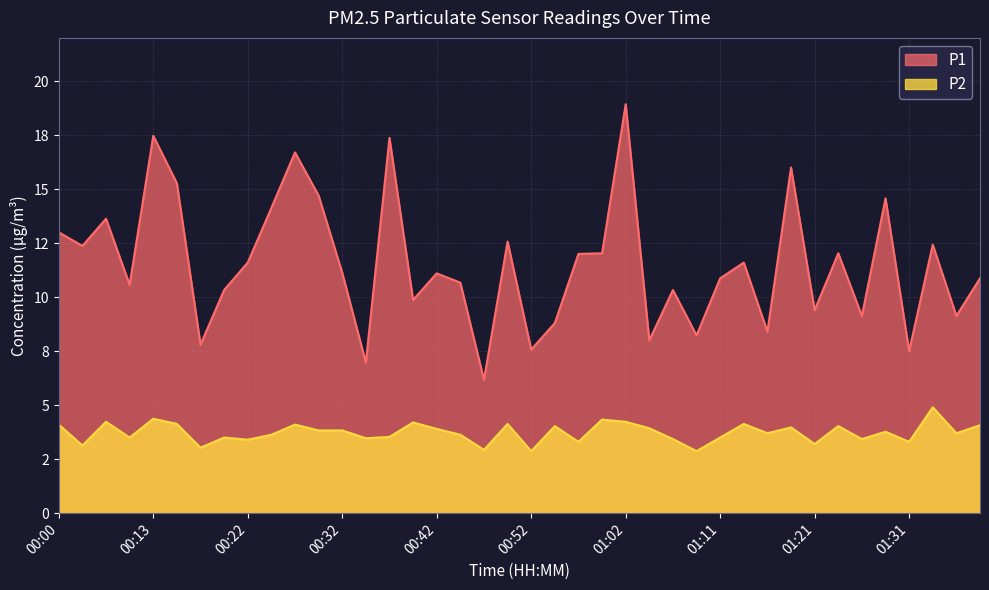

True or false: P1 and P2 cross at least once.

False